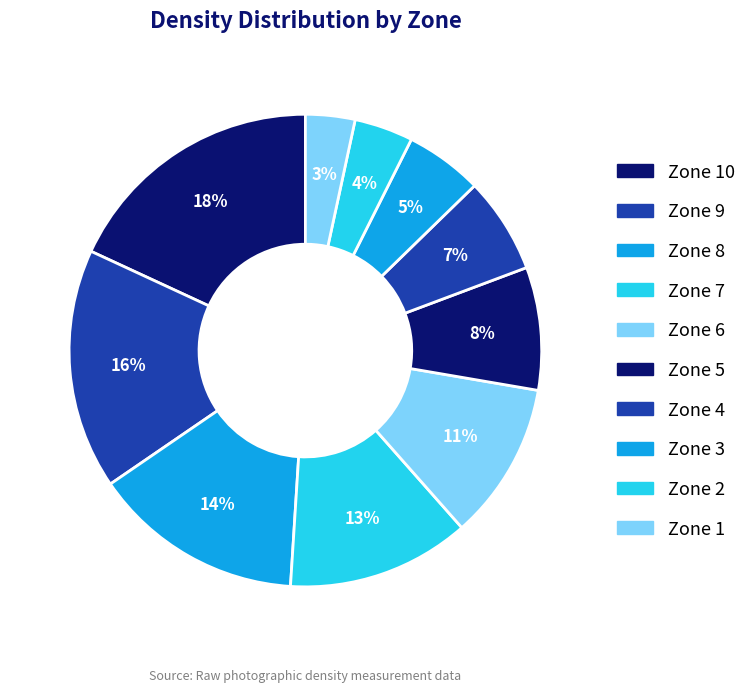

Is it true that Zone 5 is 19% of the pie?

False